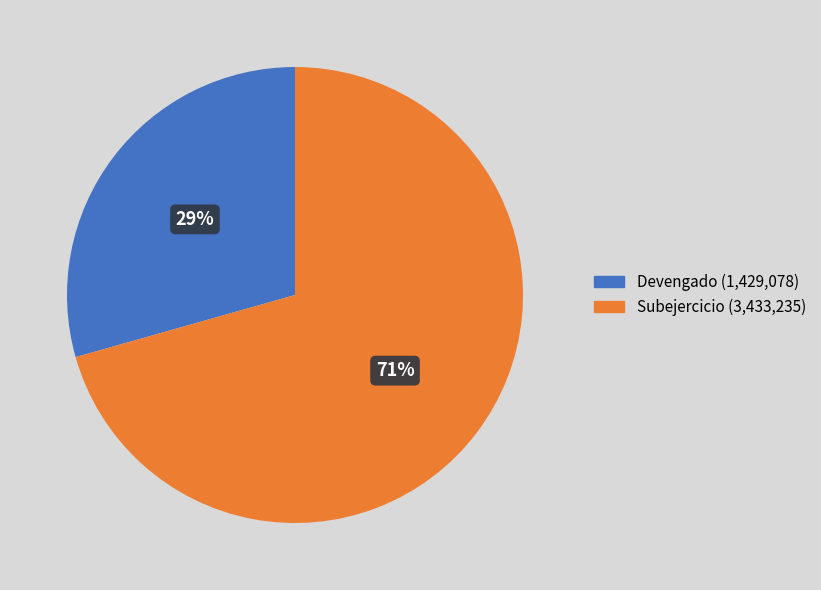

To the nearest percent, what portion does Devengado represent?

29%